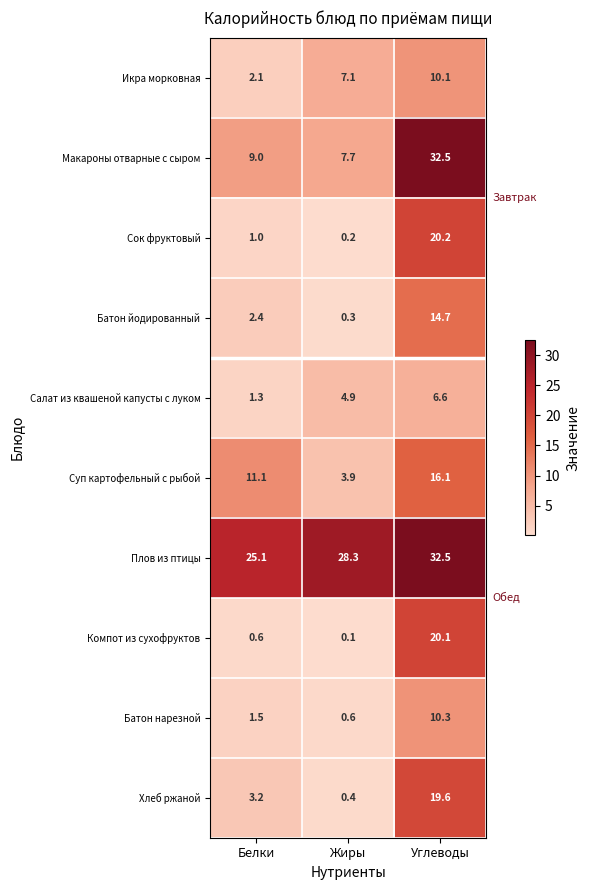

Which series has the widest spread of values?

Макароны отварные с сыром